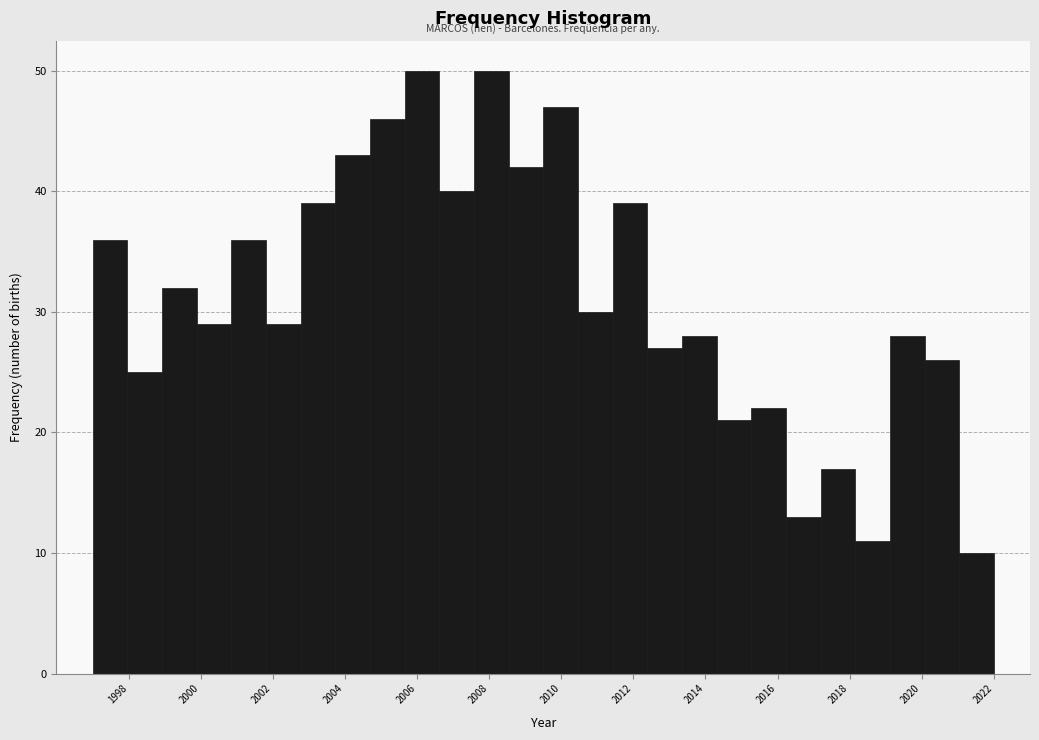

Reading left to right, list every bar in this chart as the range it spans on the x-axis followed by its height. Neither the bar edges nor the heights are printed on the chart, so give them approximately, as read against the axes.

1997.0 to 1998.0: 36
1998.0 to 1999.0: 25
1999.0 to 1999.8: 32
1999.8 to 2000.8: 29
2000.8 to 2001.8: 36
2001.8 to 2002.8: 29
2002.8 to 2003.8: 39
2003.8 to 2004.6: 43
2004.6 to 2005.6: 46
2005.6 to 2006.6: 50
2006.6 to 2007.6: 40
2007.6 to 2008.6: 50
2008.6 to 2009.6: 42
2009.6 to 2010.4: 47
2010.4 to 2011.4: 30
2011.4 to 2012.4: 39
2012.4 to 2013.4: 27
2013.4 to 2014.4: 28
2014.4 to 2015.2: 21
2015.2 to 2016.2: 22
2016.2 to 2017.2: 13
2017.2 to 2018.2: 17
2018.2 to 2019.2: 11
2019.2 to 2020.0: 28
2020.0 to 2021.0: 26
2021.0 to 2022.0: 10